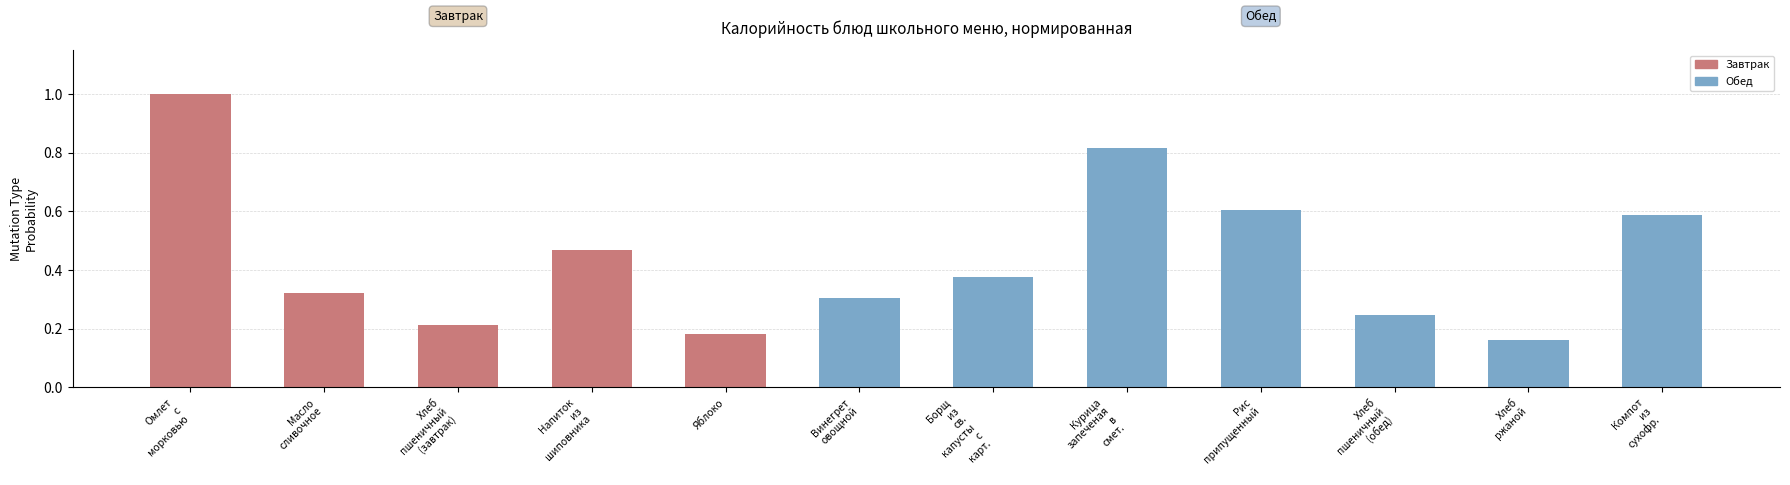

What is the greatest value displayed?

1.0